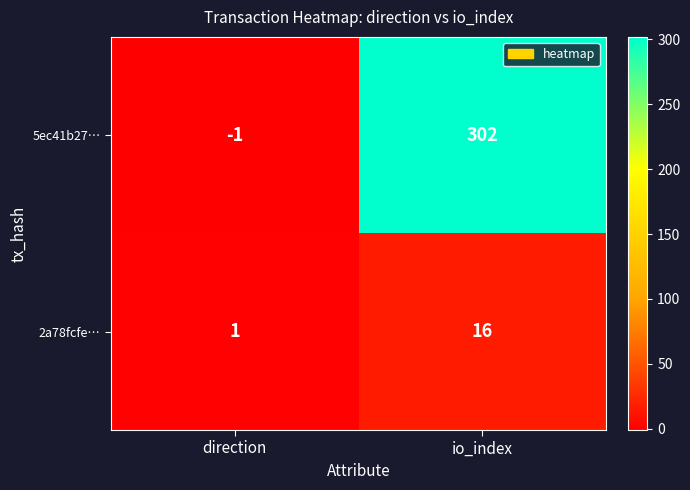

What is the total value across all series at io_index?

318